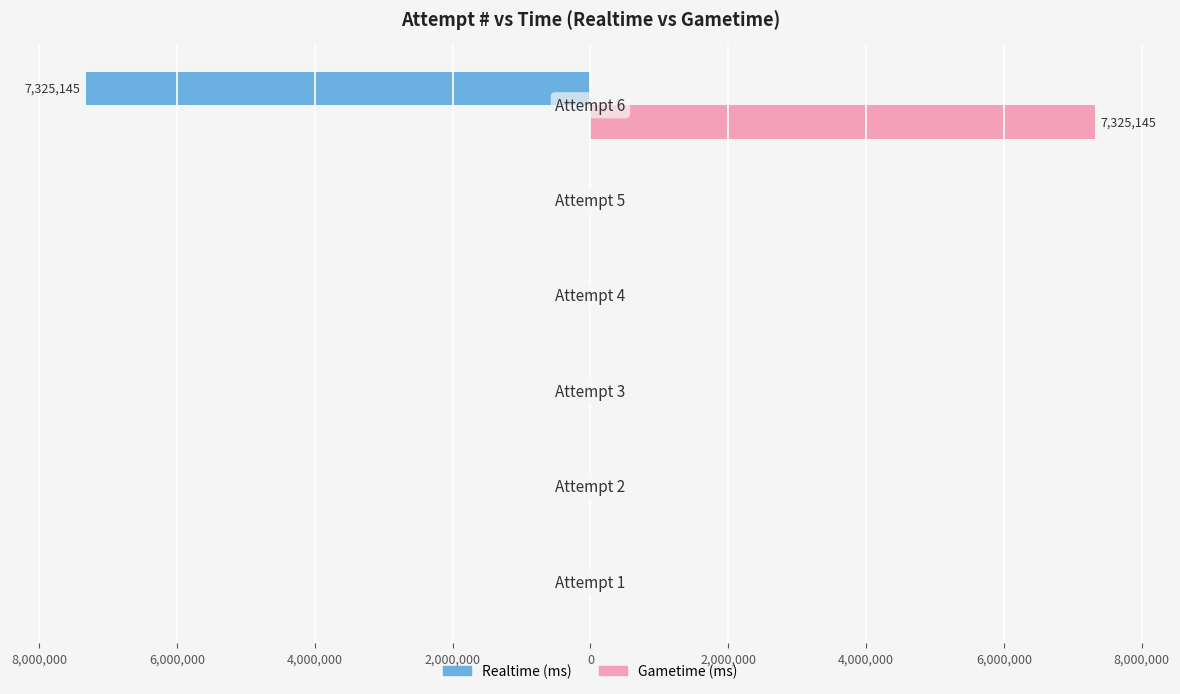

What are all the series names shown in the legend?

Realtime (ms), Gametime (ms)